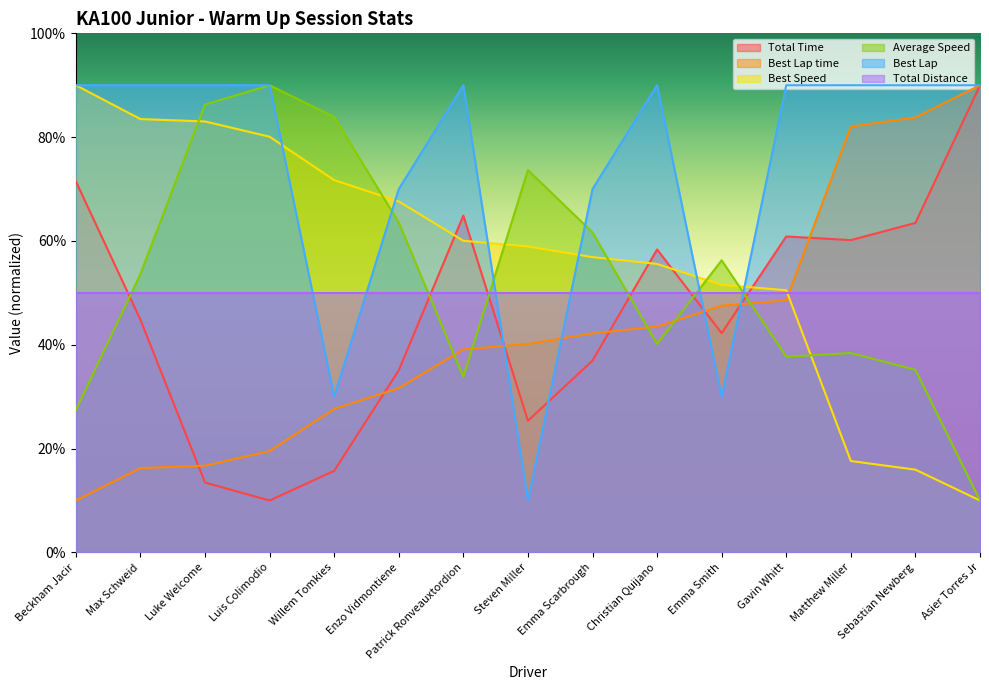

Is it true that Total Time equals 82.2 at Christian Quijano?

False